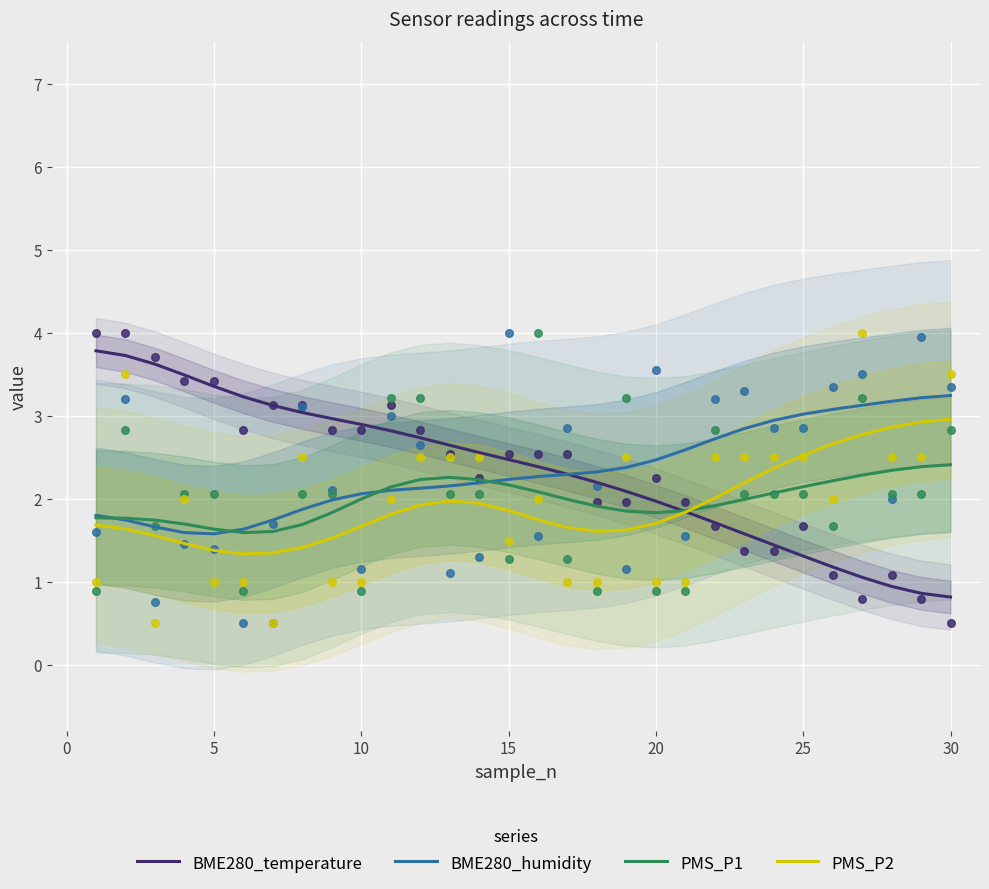

Which series contains the lowest Y value?

BME280_temperature